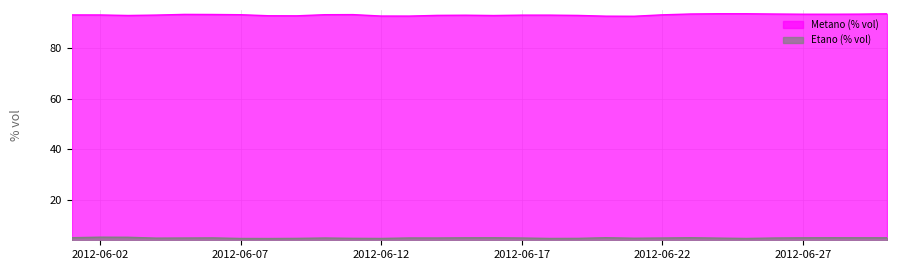

At how many categories does at least one series exceed 5?

30